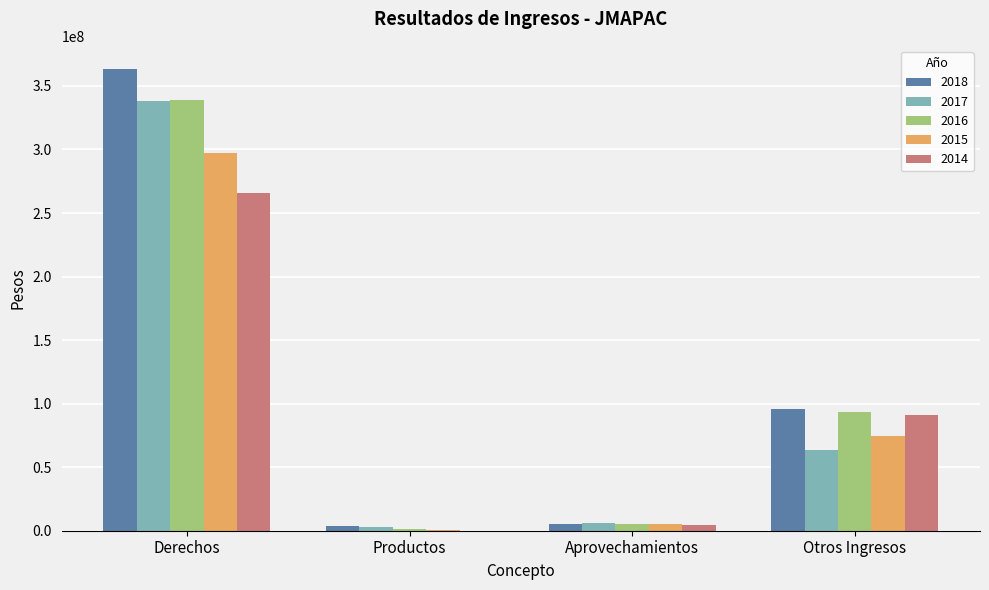

The 2014 series shows 265989167.5 at Derechos. True or false?

True